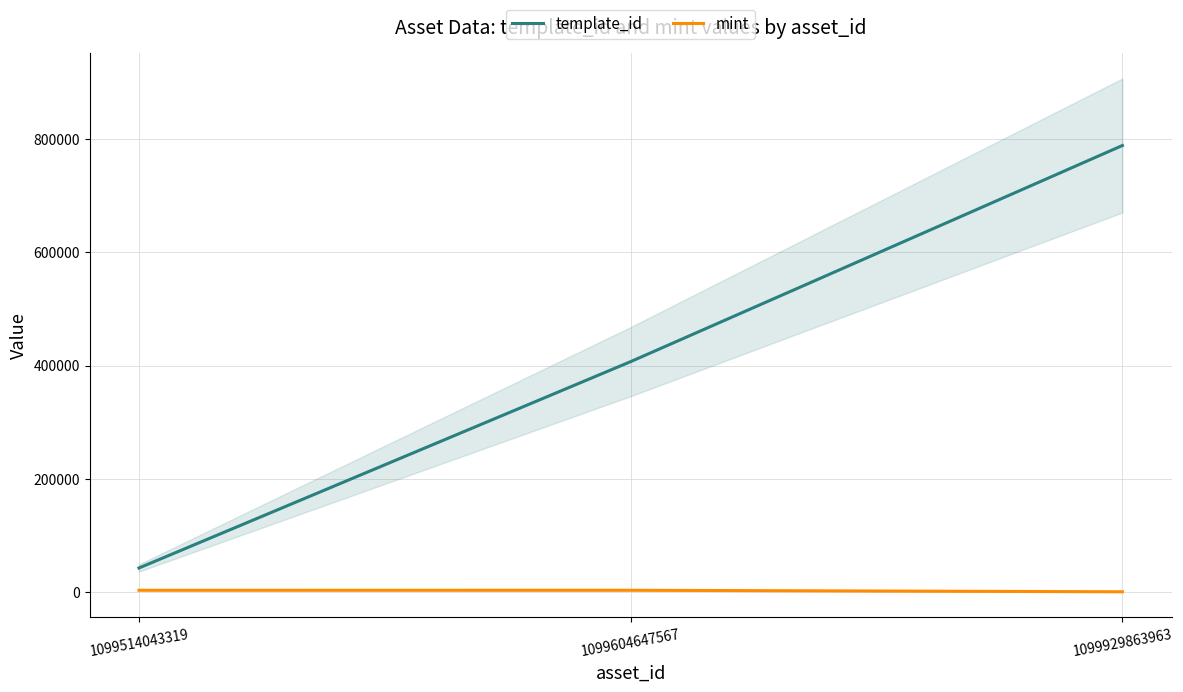

Which series changed the most between 1099604647567 and 1099929863963?

template_id